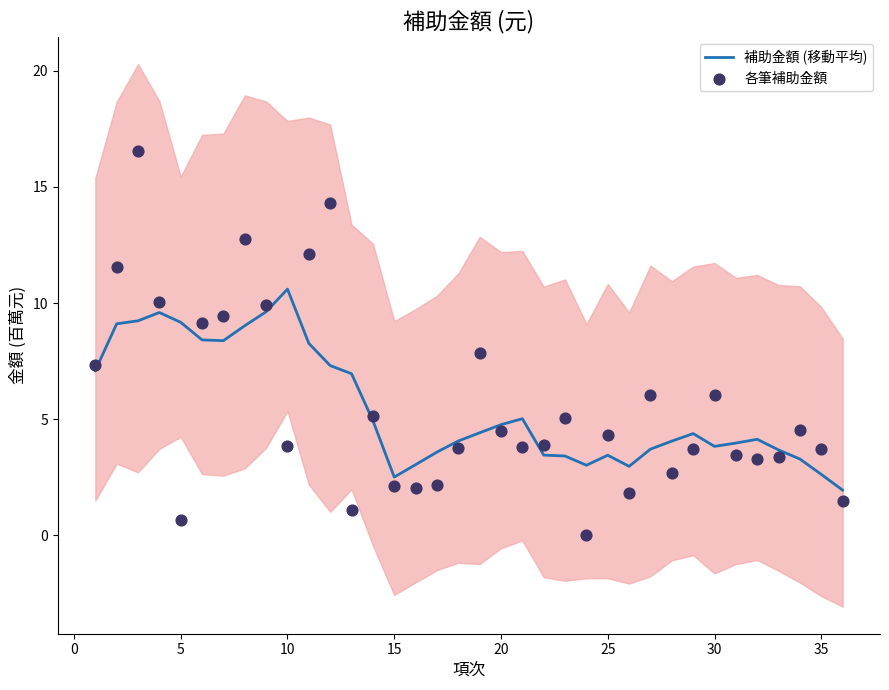

At how many categories does at least one series exceed 12?

4